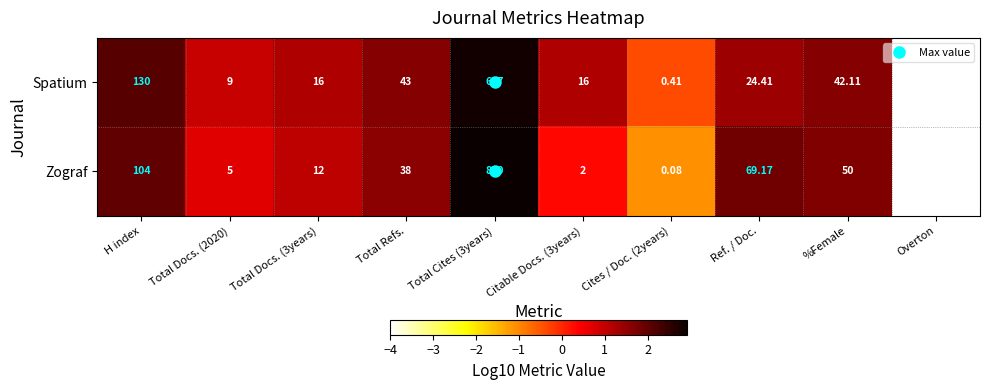

Which label corresponds to the smallest value in the chart?

Overton